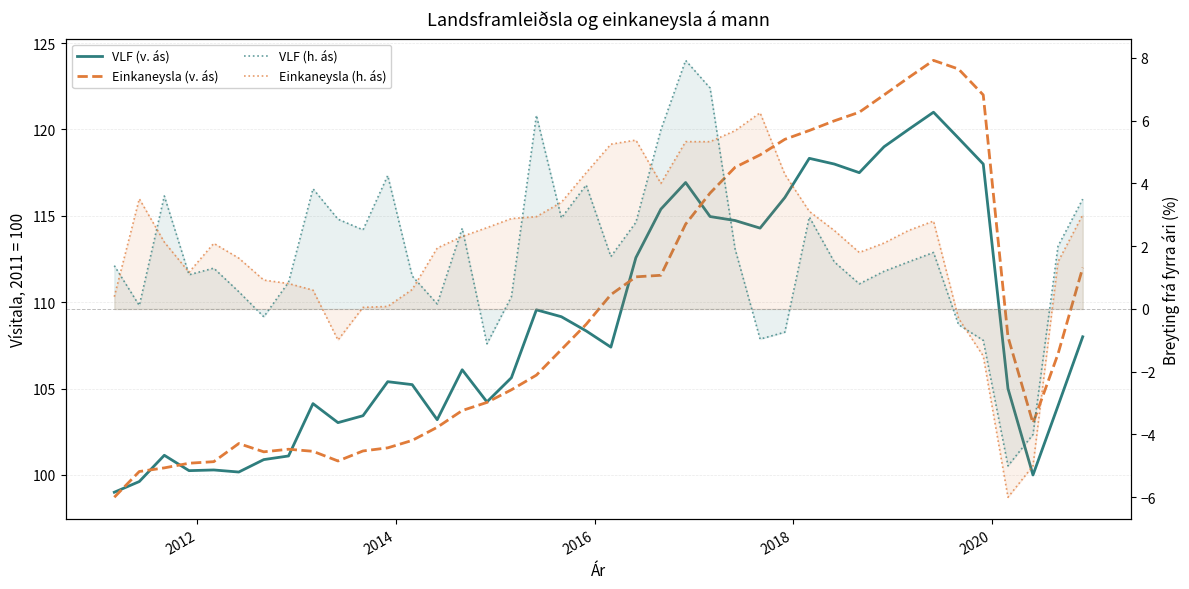

At how many categories does at least one series exceed 85?

40